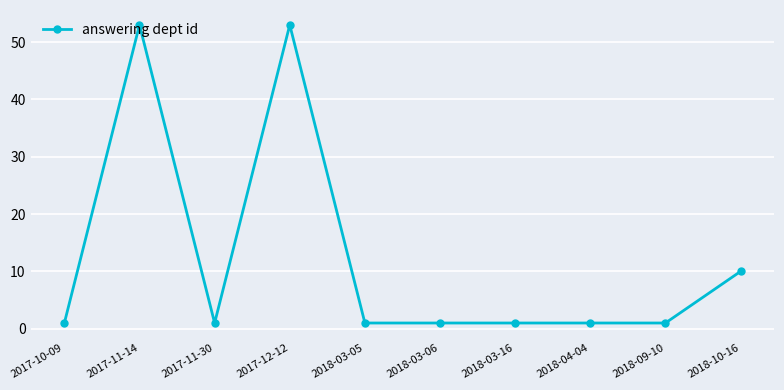

Reading left to right, extract all data points from this chart.

1	53	1	53	1	1	1	1	1	10